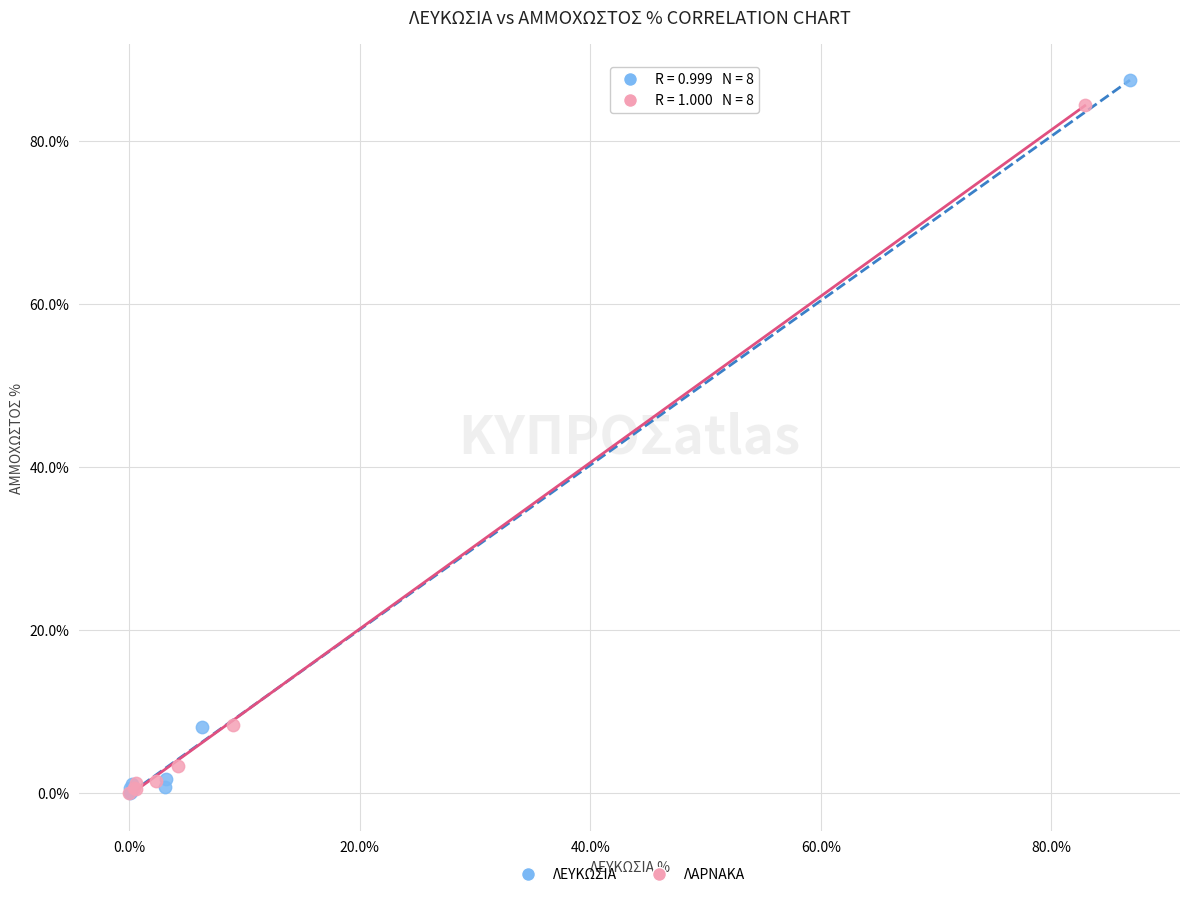

Which series contains the highest Y value?

ΛΕΥΚΩΣΙΑ